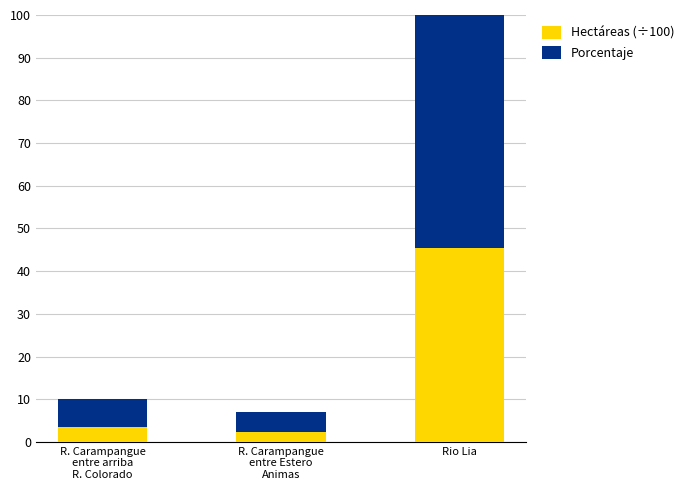

Which category has the highest value in the Porcentaje series?

Rio Lia